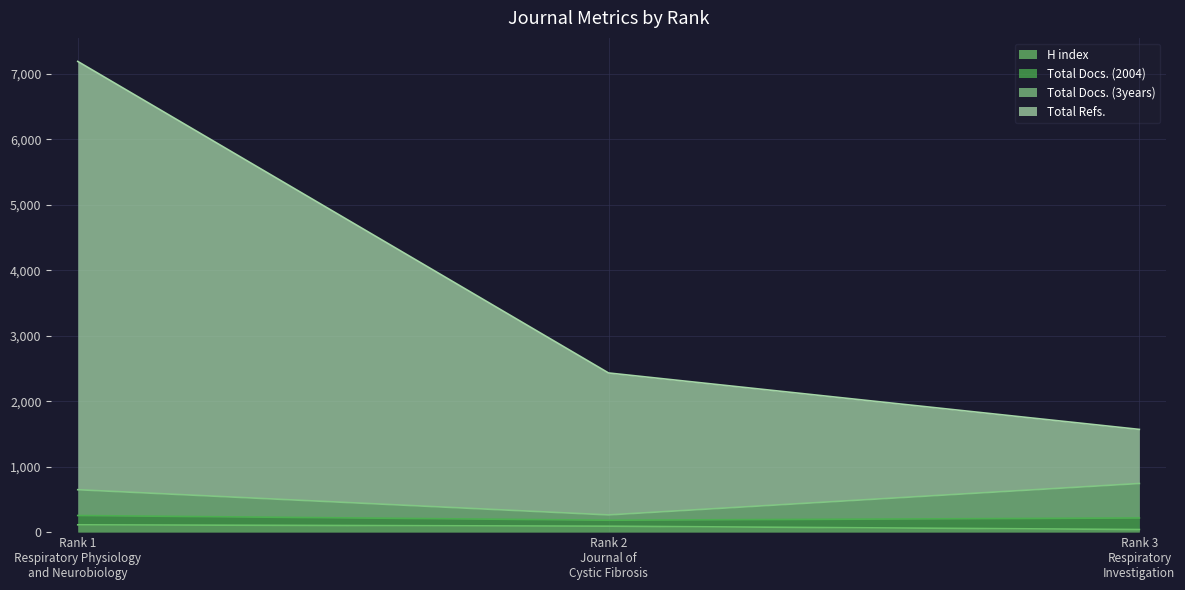

Count the H index values in the range 40 to 112.

3